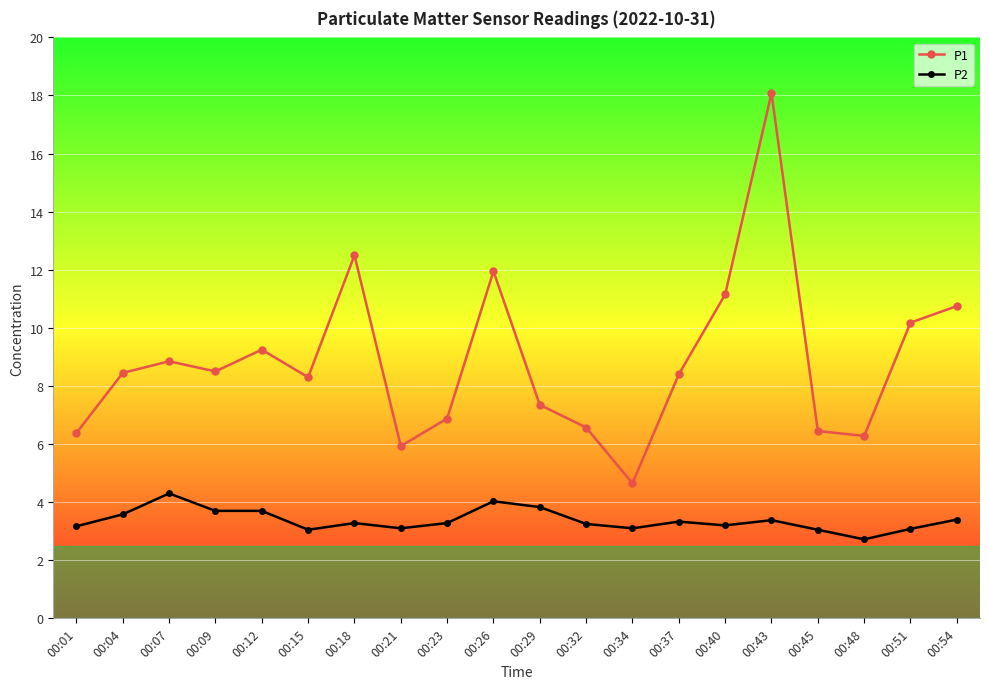

Which series has the largest total across all categories?

P1